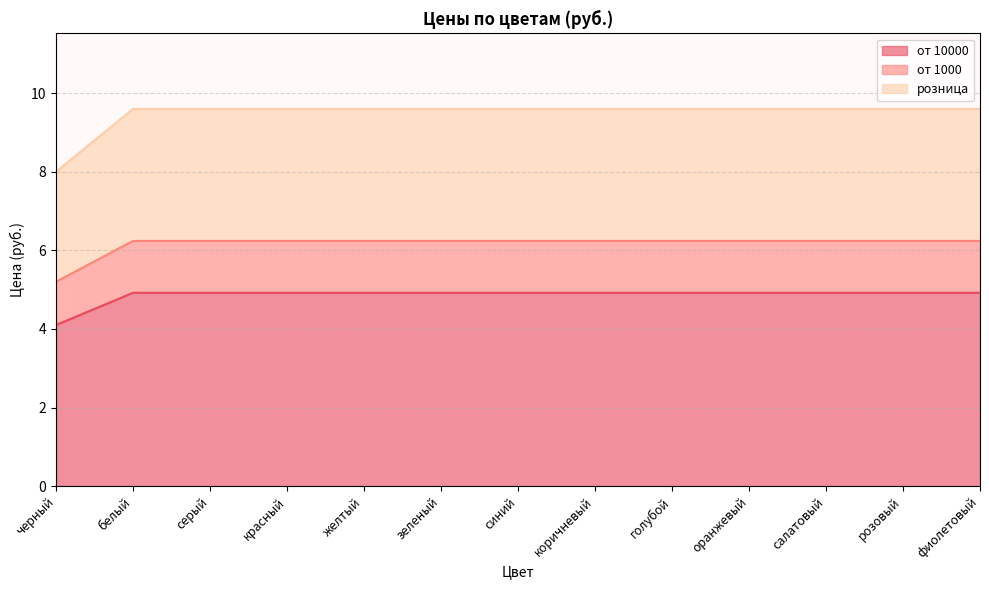

Is it true that от 1000 equals 1.3 at оранжевый?

False